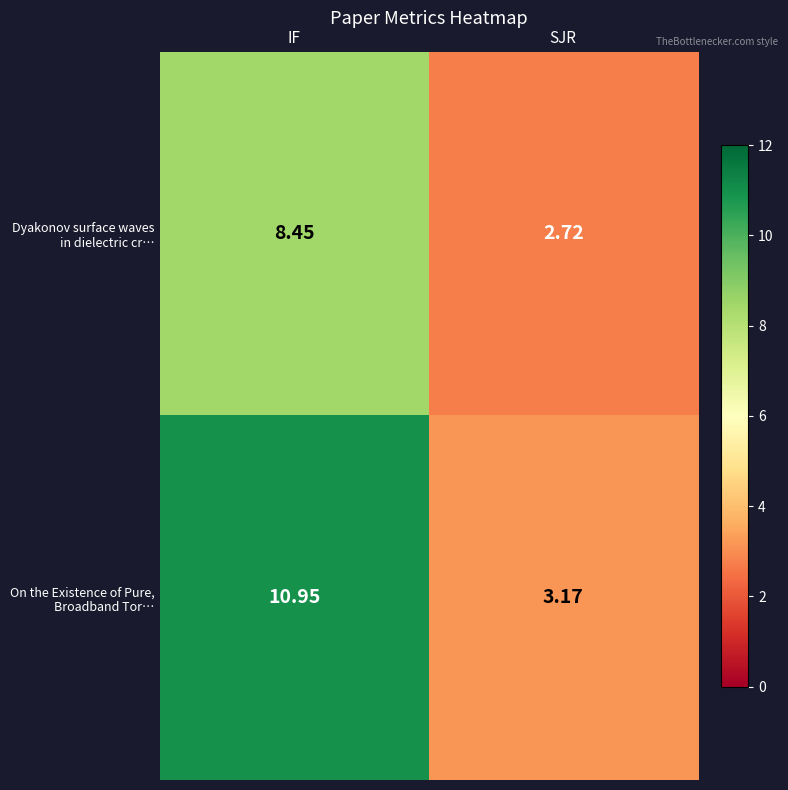

At which category does the chart reach its minimum across all series?

SJR